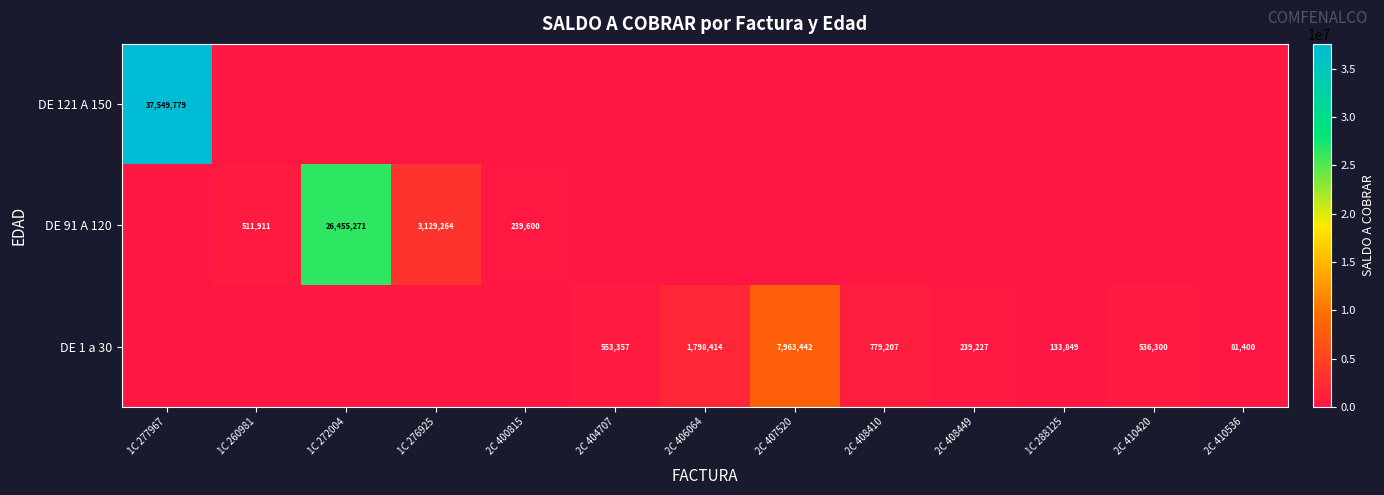

Is the value of DE 1 a 30 at 2C 408410 greater than the value of DE 91 A 120 at 1C 272004?

No